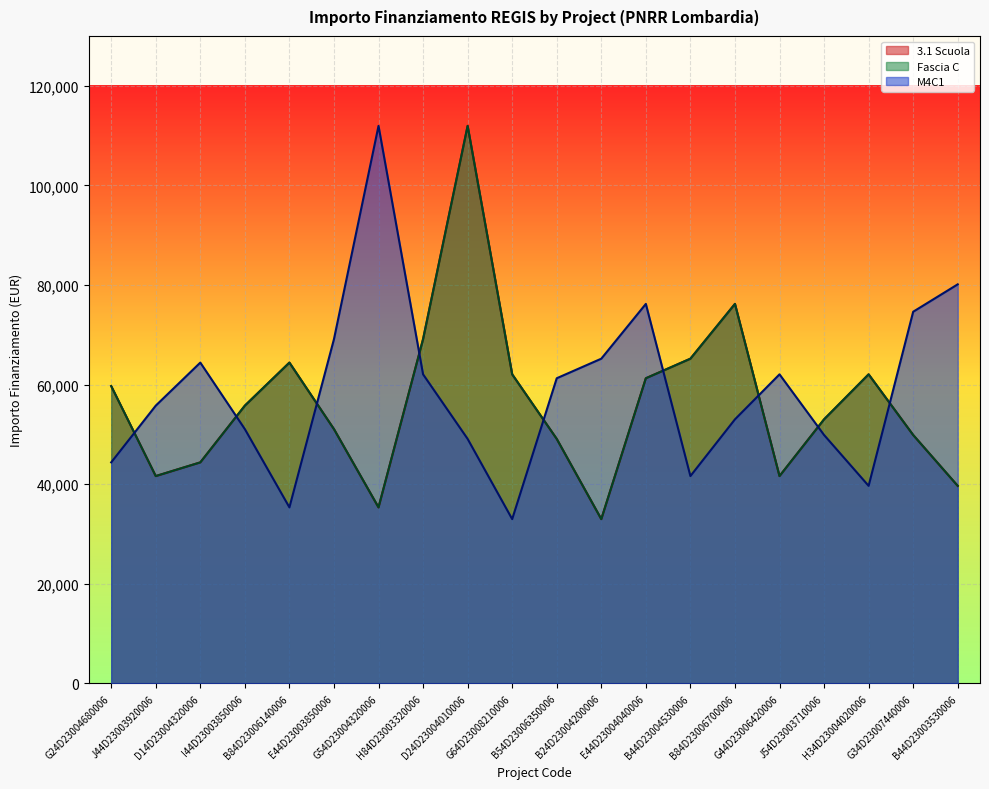

Between B44D23003530006 and I44D23003850006, which is larger?

I44D23003850006